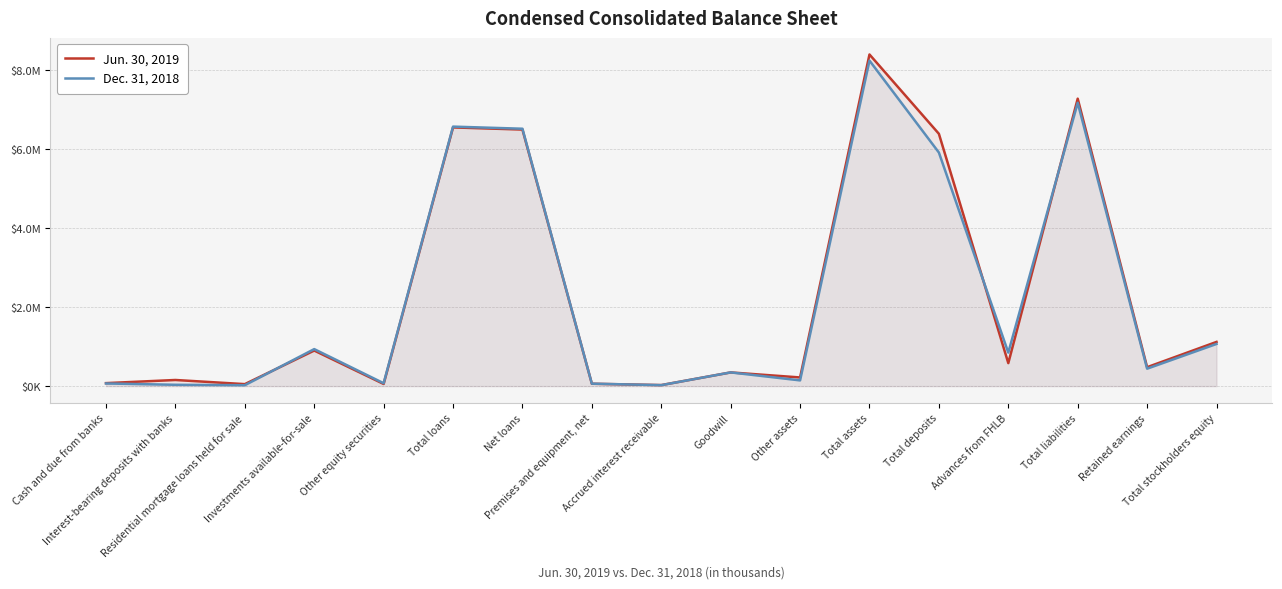

Reading left to right, transcribe all the data shown in this chart.

Jun. 30, 2019: 75781	155312	50511	901025	54690	6551243	6497219	60372	26148	347149	219430	8398519	6389749	582768	7279074	479389	1119445
Dec. 31, 2018: 67014	33858	22773	937335	73389	6571634	6518148	61942	24609	347149	145074	8243272	5914880	848611	7175369	441553	1067903